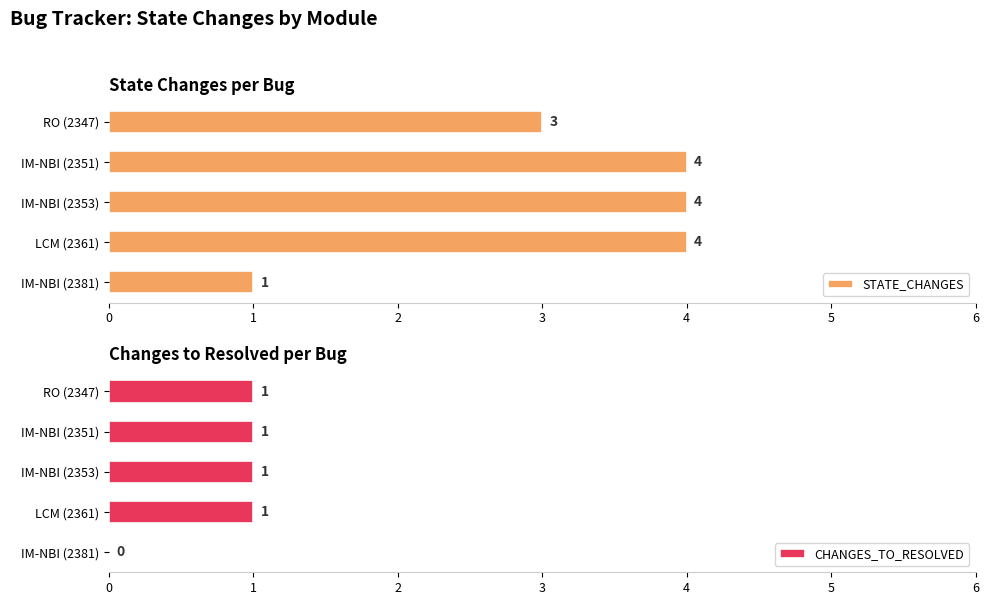

Which series has the largest total across all categories?

STATE_CHANGES